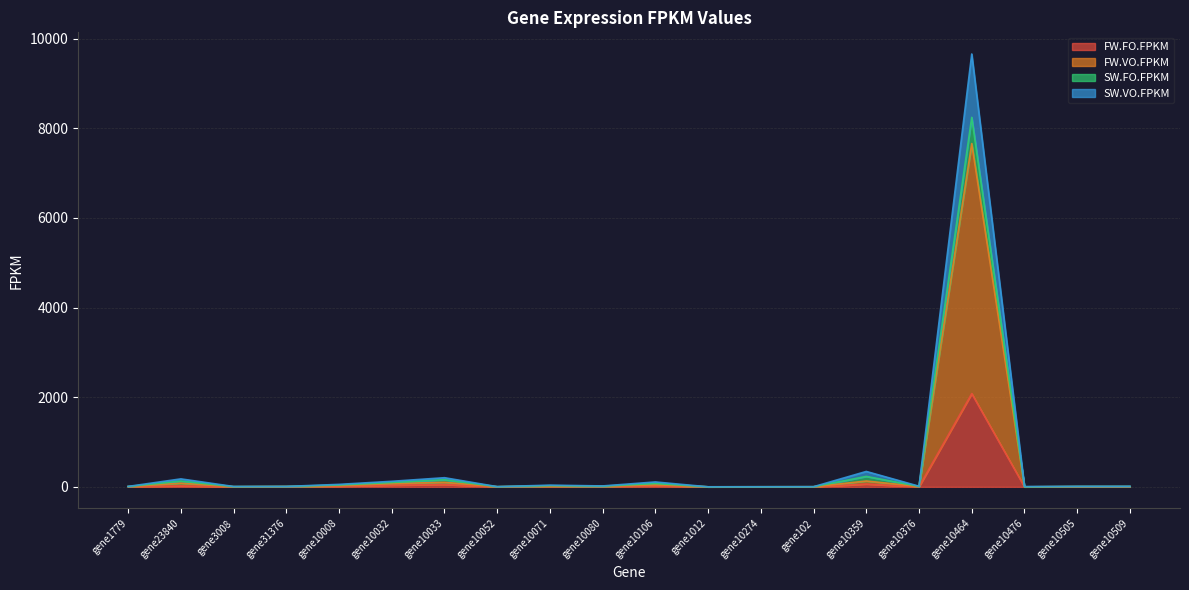

True or false: SW.FO.FPKM has a value of 63.3 at gene10032.

False